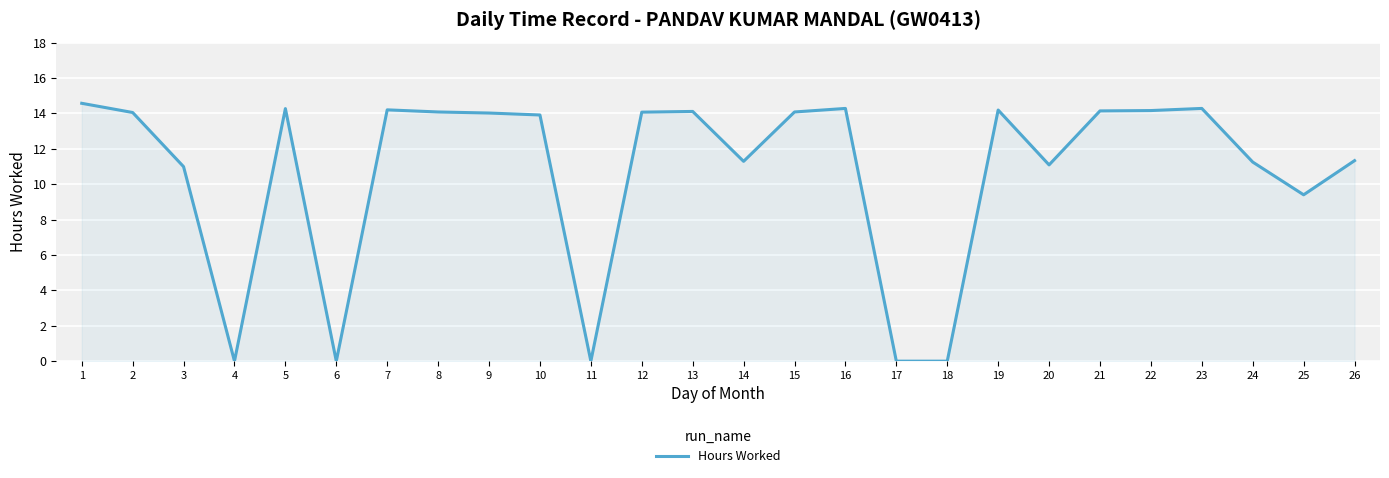

How many lines are shown in the chart?

1